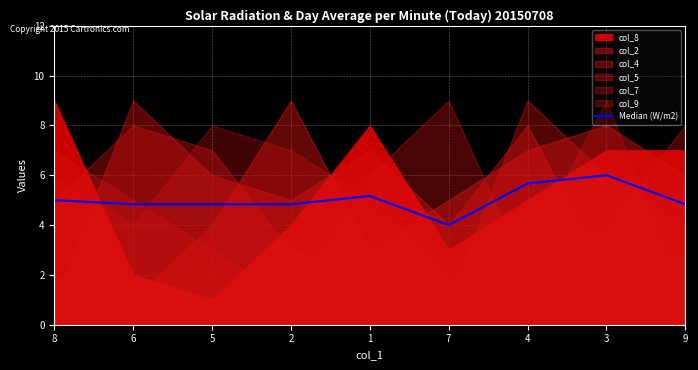

What is the difference between the maximum and minimum values?

2.0